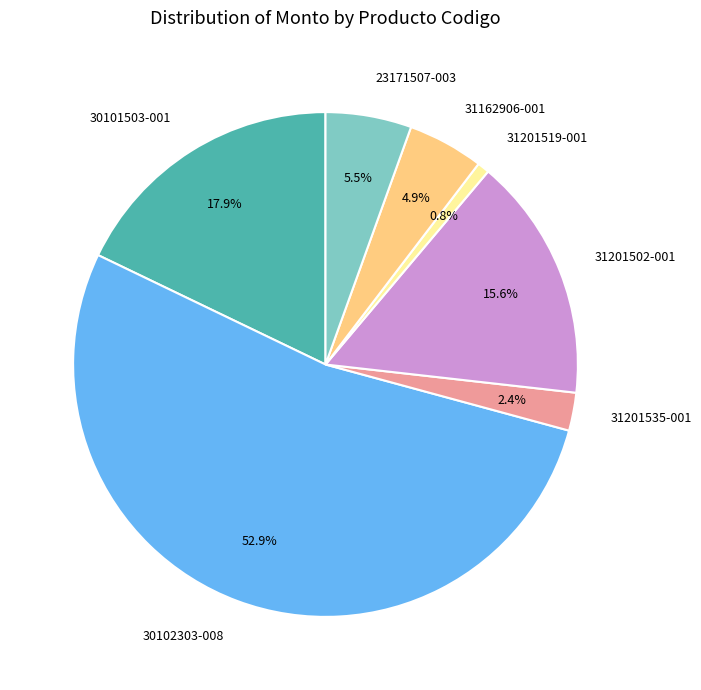

What is the largest slice in the pie chart?

30102303-008